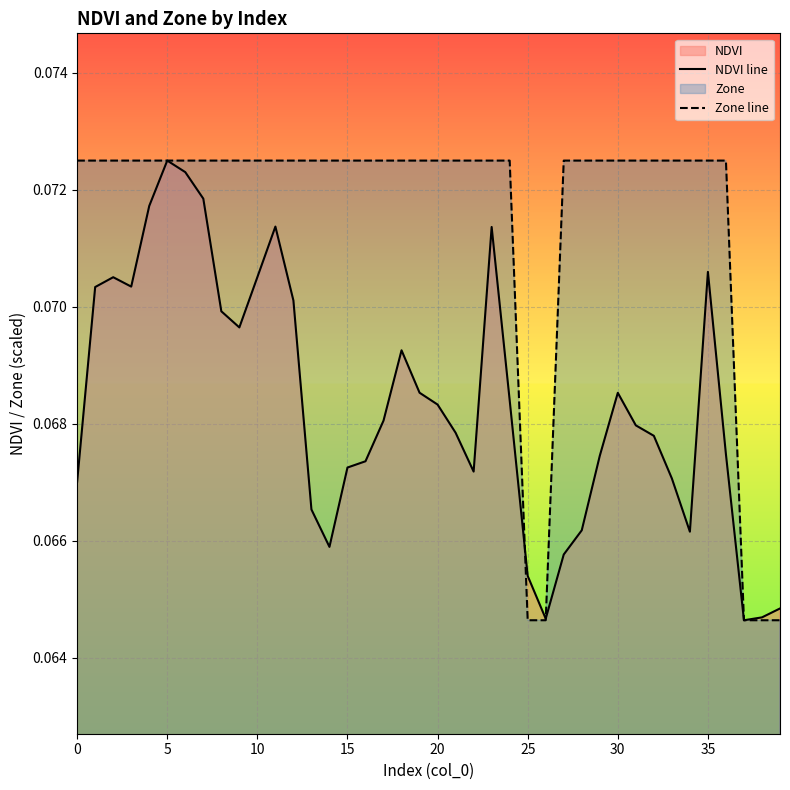

How many lines are shown in the chart?

2